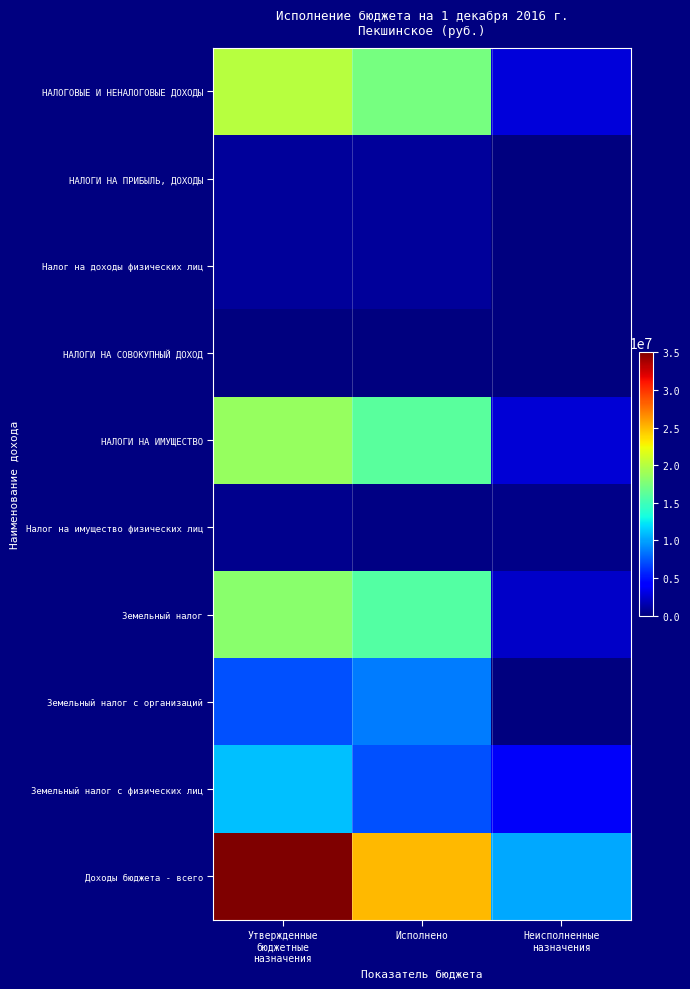

Between Исполнено and Неисполненные
назначения, which is larger?

Исполнено